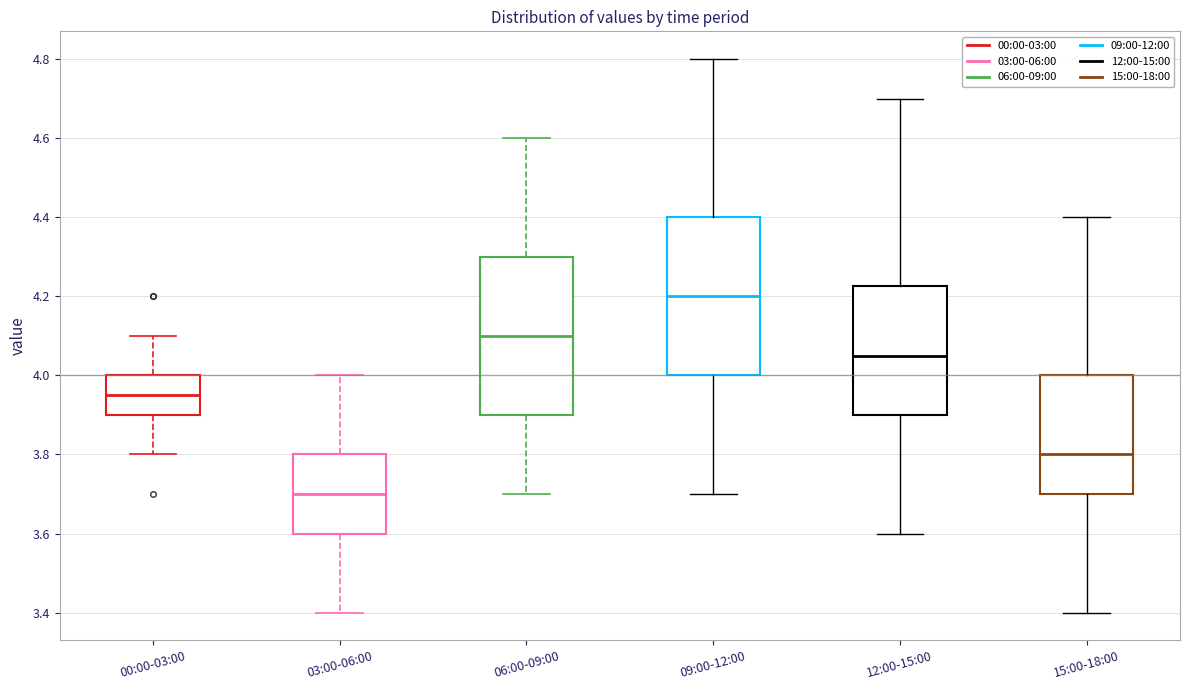

Which box's median line is the highest?

09:00-12:00